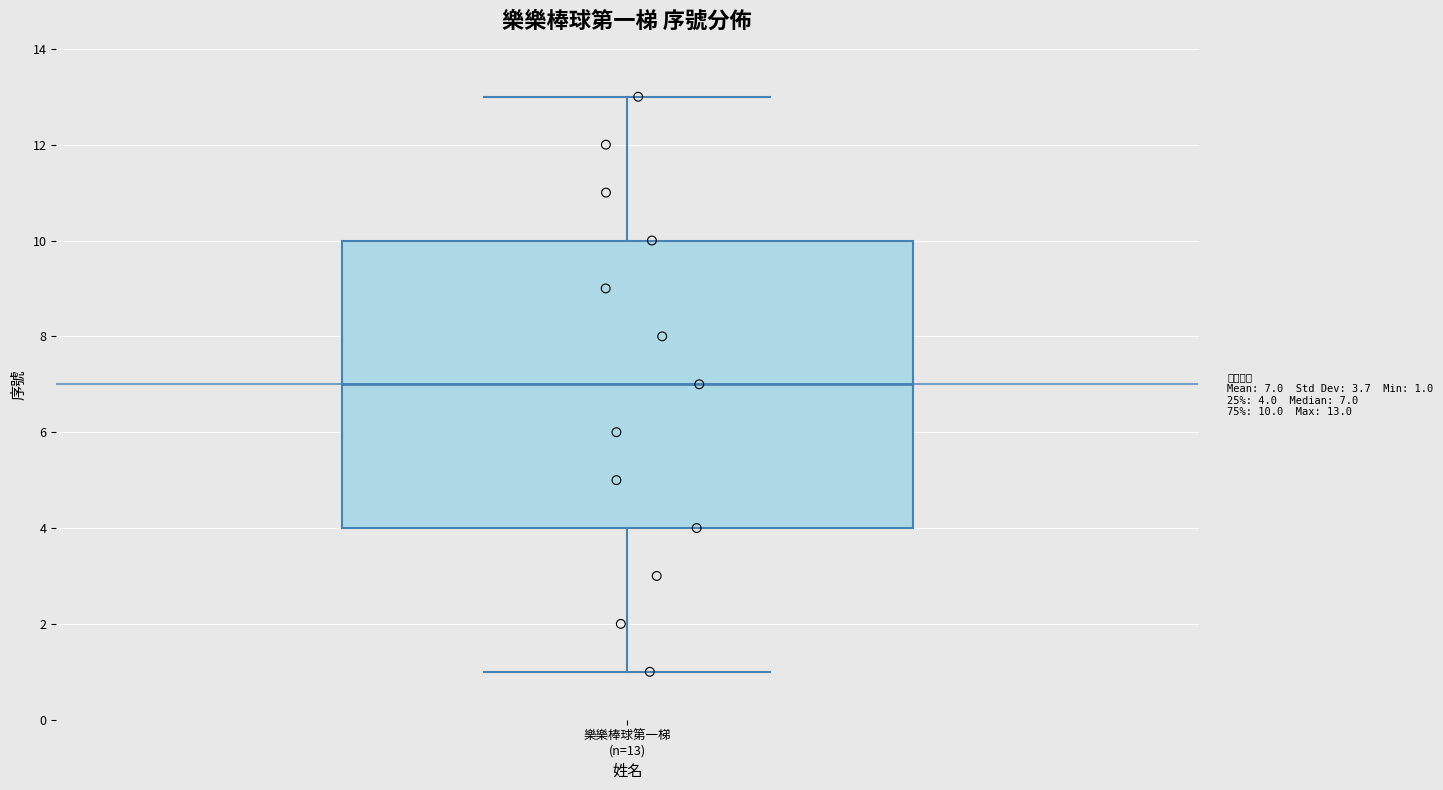

Where does the upper whisker of the box for 樂樂棒球第一梯 (n=13) end on the y-axis? The values are not printed on the chart, so give them approximately, as read against the axis.

13